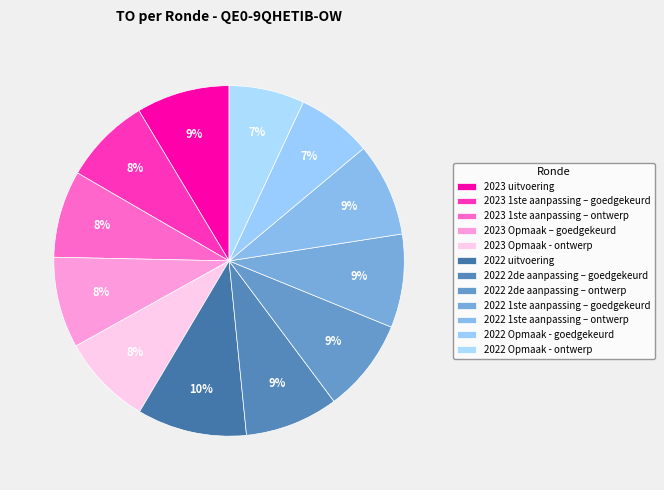

Rank the categories by value from highest to lowest.

2022 uitvoering, 2022 2de aanpassing – goedgekeurd, 2022 2de aanpassing – ontwerp, 2022 1ste aanpassing – goedgekeurd, 2022 1ste aanpassing – ontwerp, 2023 uitvoering, 2023 Opmaak – goedgekeurd, 2023 Opmaak - ontwerp, 2023 1ste aanpassing – goedgekeurd, 2023 1ste aanpassing – ontwerp, 2022 Opmaak - goedgekeurd, 2022 Opmaak - ontwerp